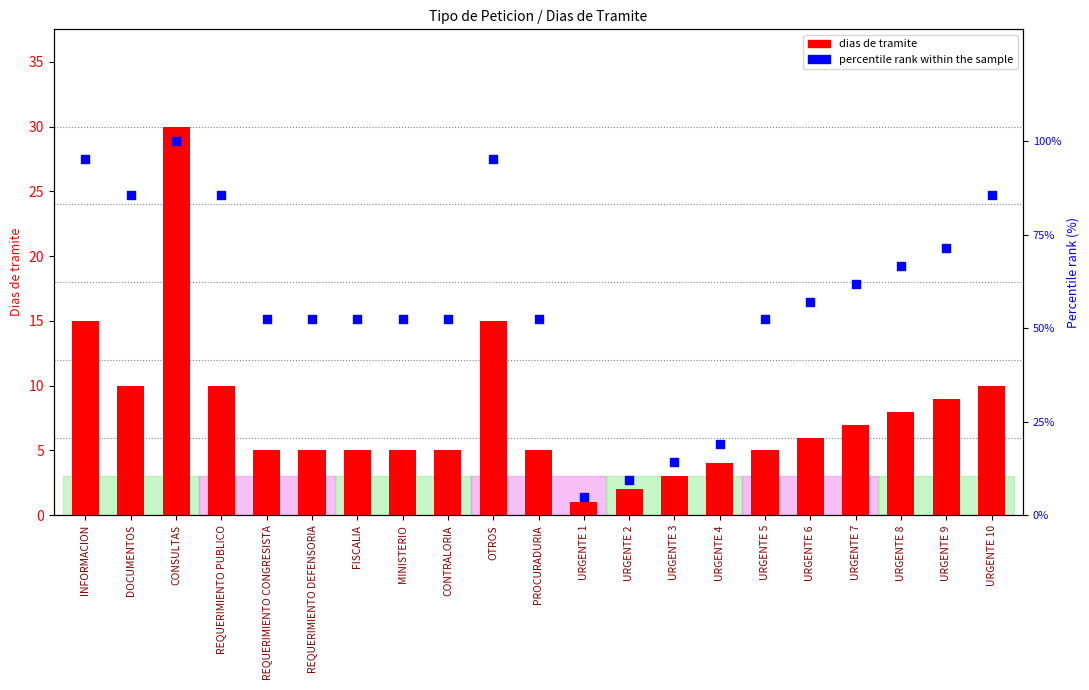

At which category is the sum across all series the highest?

CONSULTAS